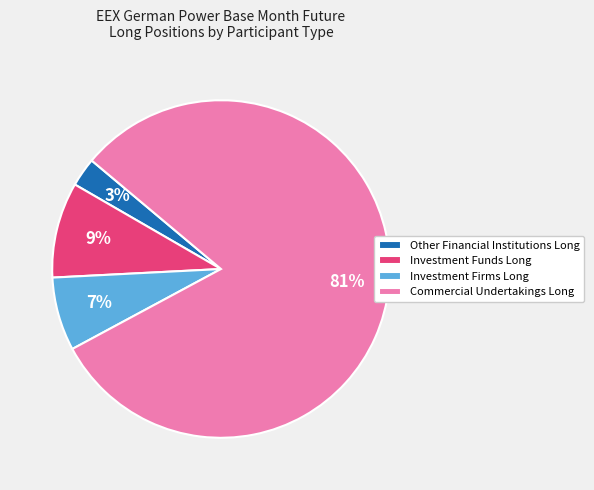

How many segments does this pie chart have?

4